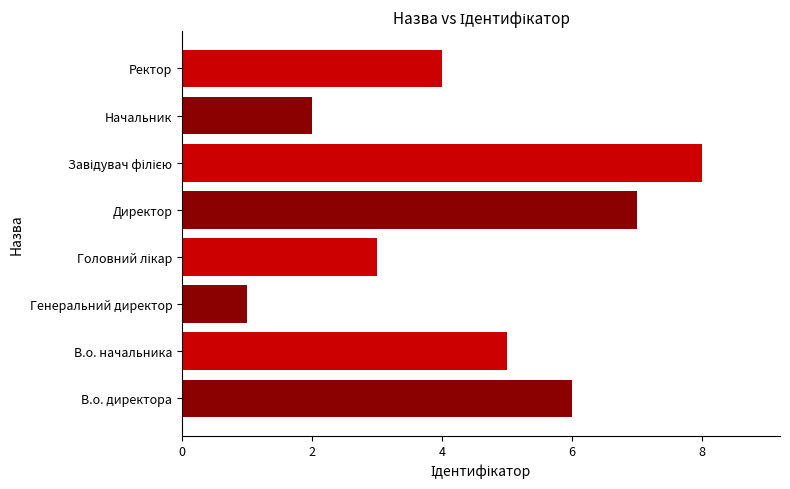

Reading bottom to top, what are all the values shown in this chart?

6	5	1	3	7	8	2	4